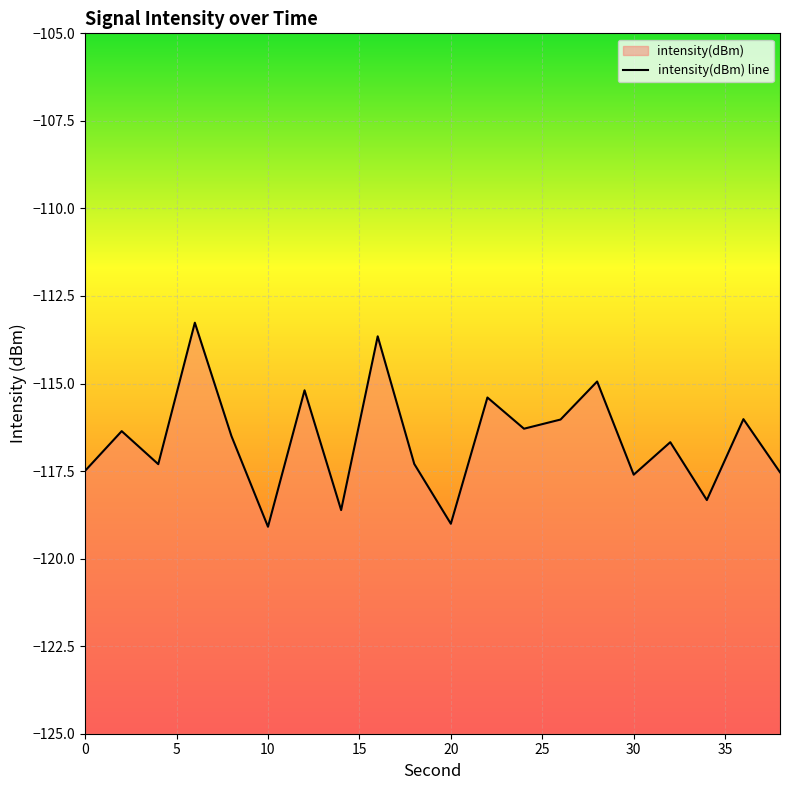

List the labels in order of value, largest first.

6, 16, 28, 12, 22, 36, 26, 24, 2, 8, 32, 18, 4, 0, 38, 30, 34, 14, 20, 10